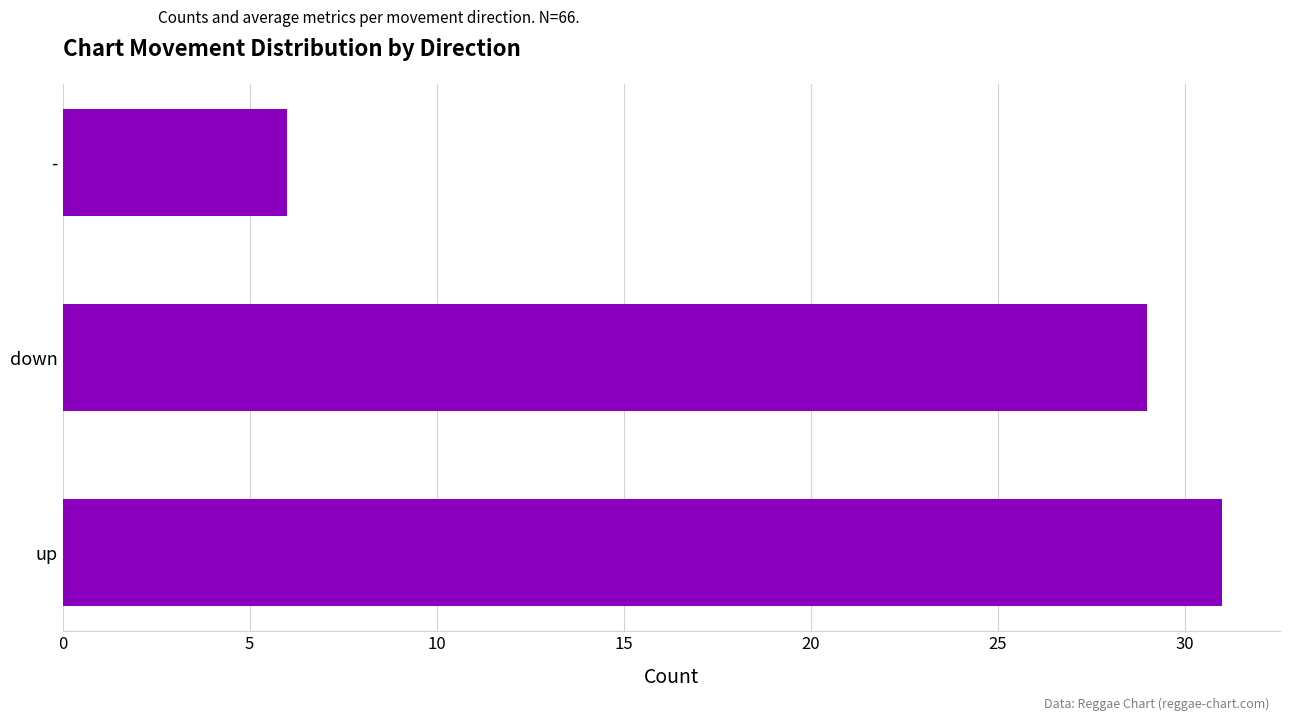

Count the number of data series in this chart.

1